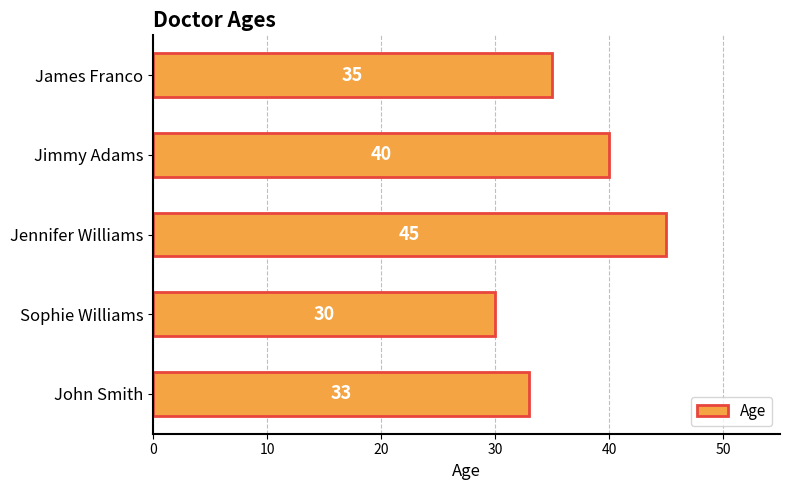

What is the maximum value shown in the chart?

45